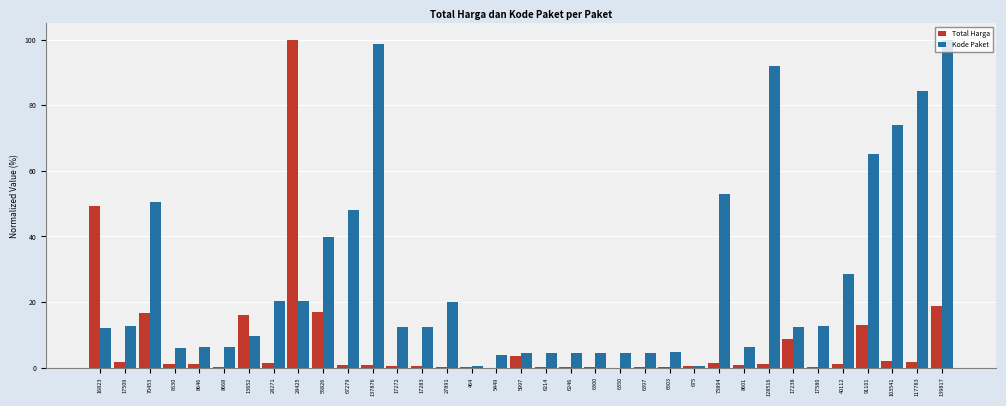

Does the chart contain stacked bars?

No